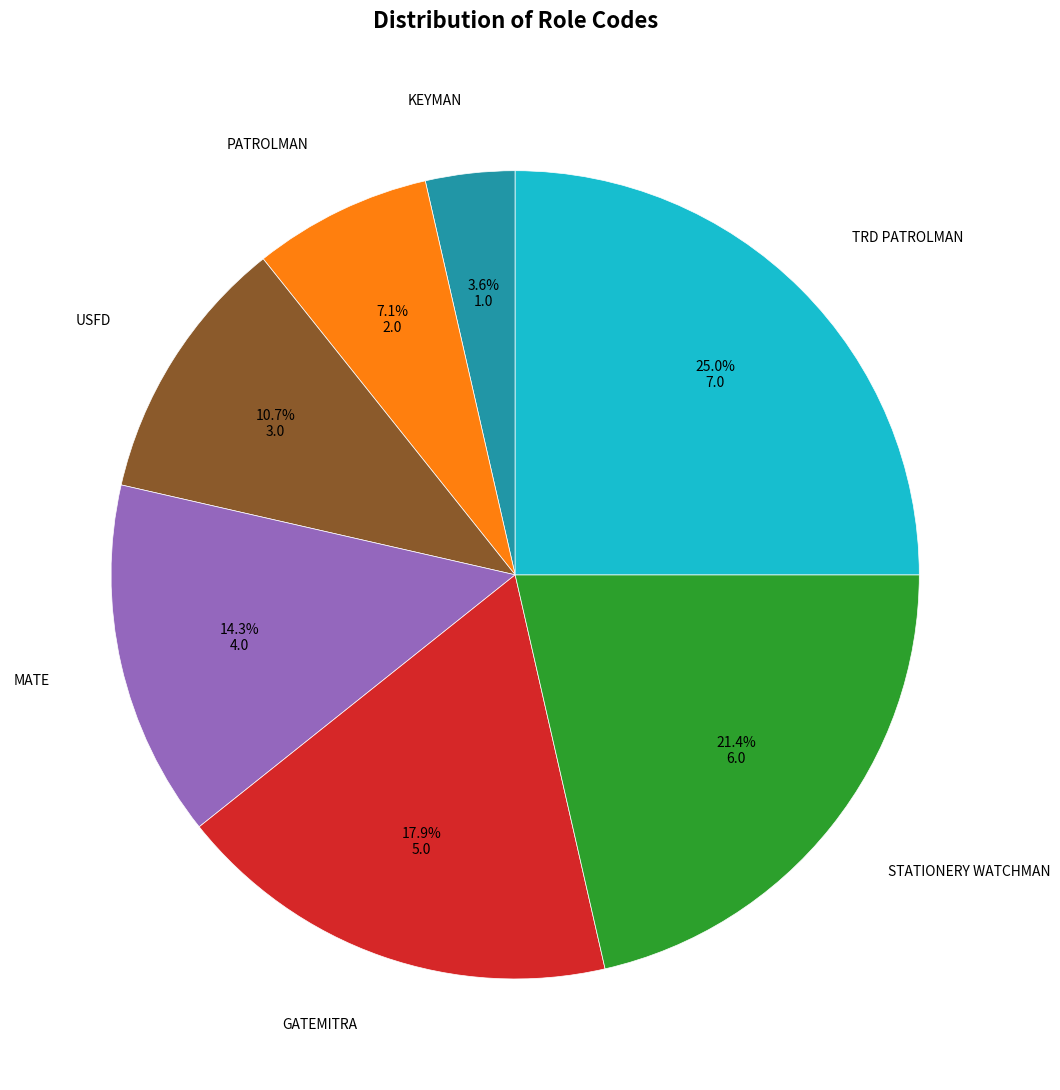

Does any single category account for the majority?

No